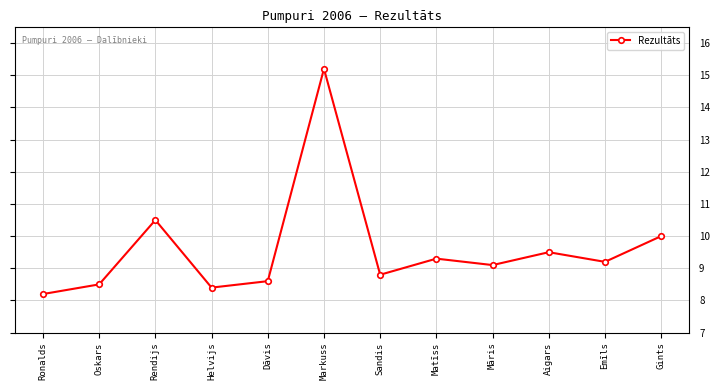

How many lines are shown in the chart?

1